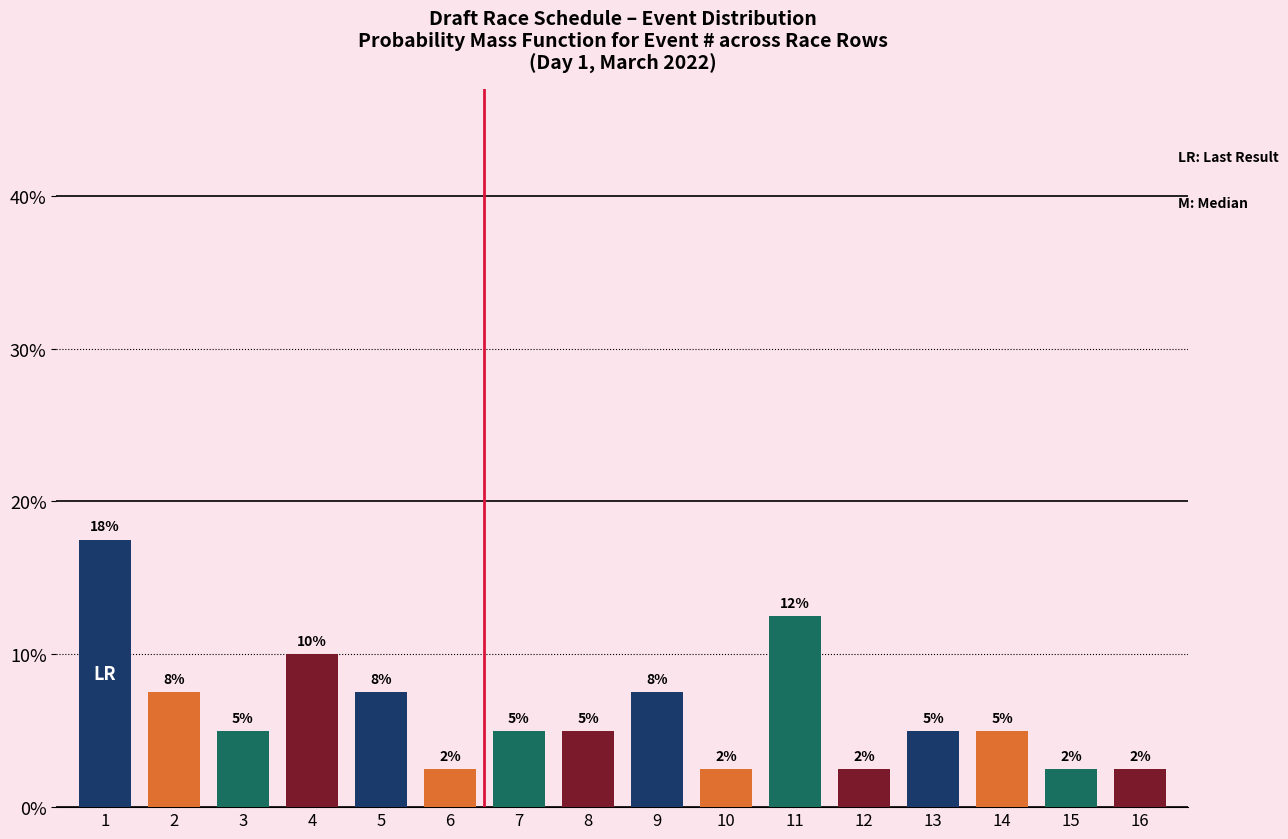

Are the bars horizontal?

No